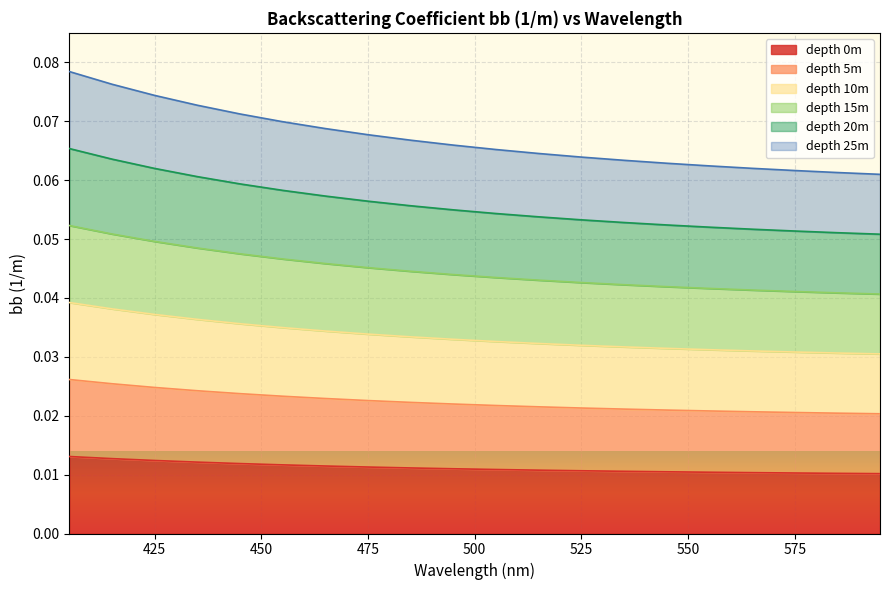

True or false: depth 10m and depth 20m cross at least once.

False